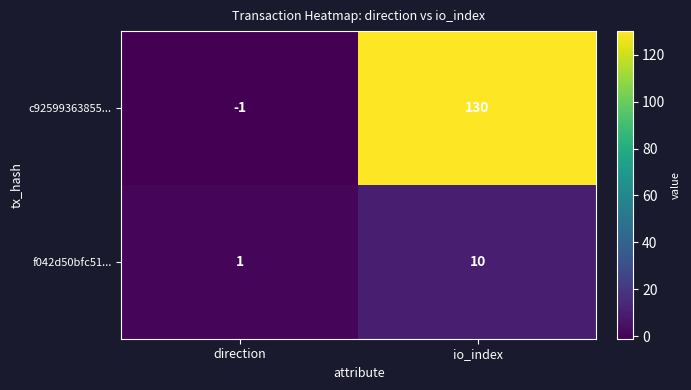

What is the smallest value displayed?

-1